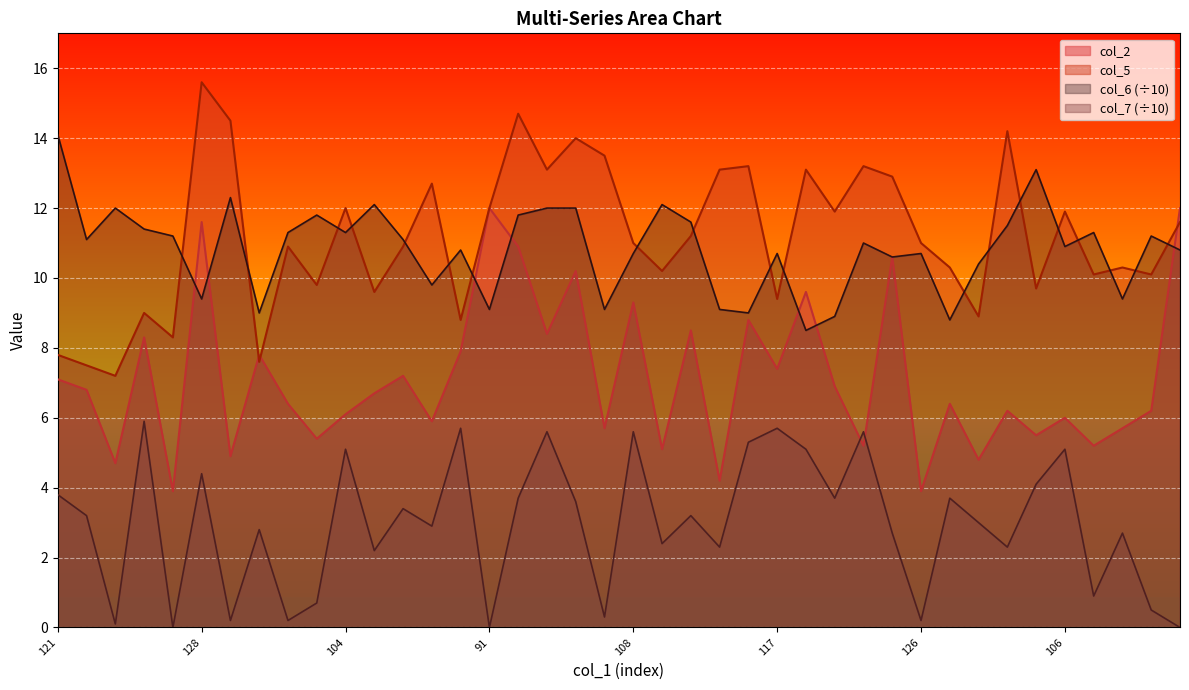

What is the spread (max minus min) of values at 8?

11.1